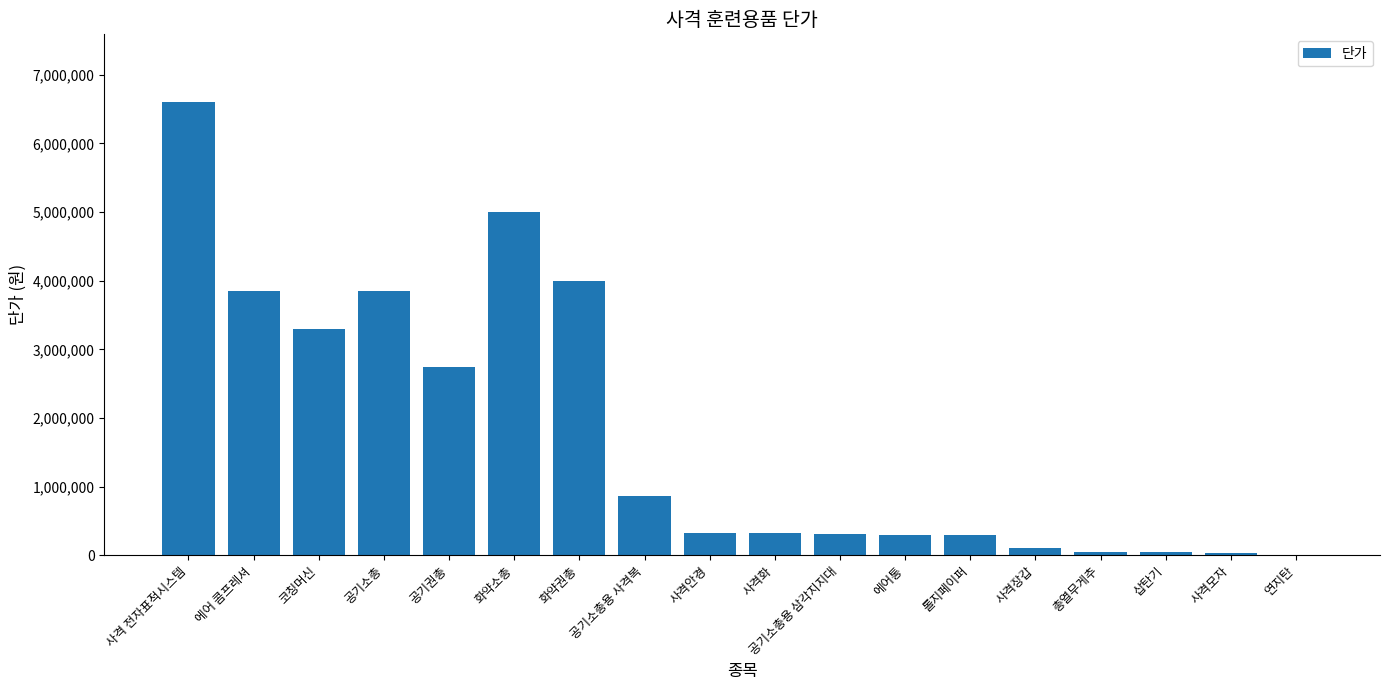

At which category does the chart reach its peak across all series?

사격 전자표적시스템